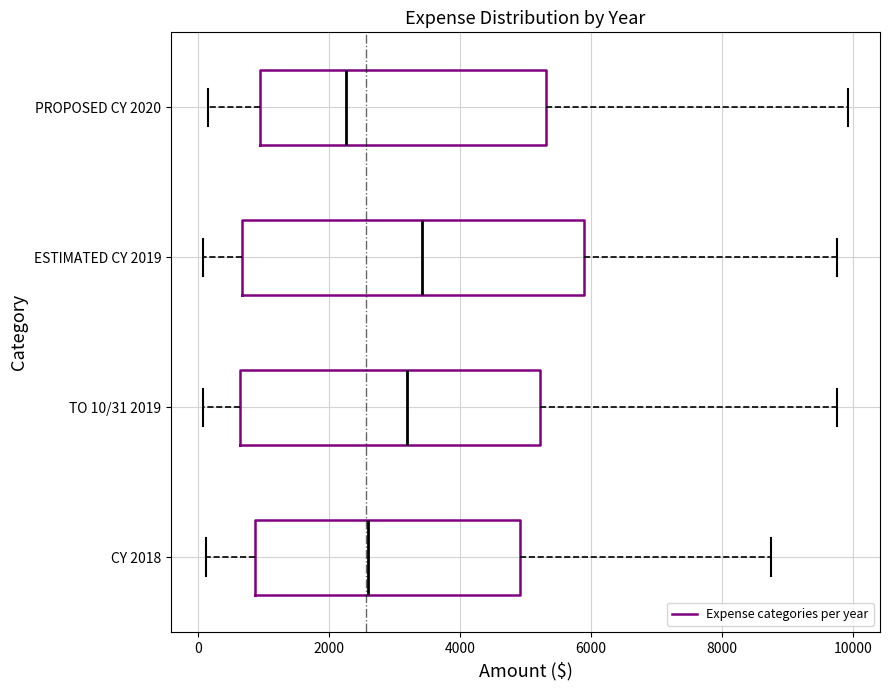

Reading bottom to top, transcribe this box plot: for each box, give where its median line is, the range the box spans, and where its two whiskers end, as read against the x-axis. The values are not printed on the chart, so give them approximately, as read against the axis.

CY 2018: median 2600, box 800 to 5000, whiskers 200 to 8800
TO 10/31 2019: median 3200, box 600 to 5200, whiskers 0 to 9800
ESTIMATED CY 2019: median 3400, box 600 to 5800, whiskers 0 to 9800
PROPOSED CY 2020: median 2200, box 1000 to 5400, whiskers 200 to 10000